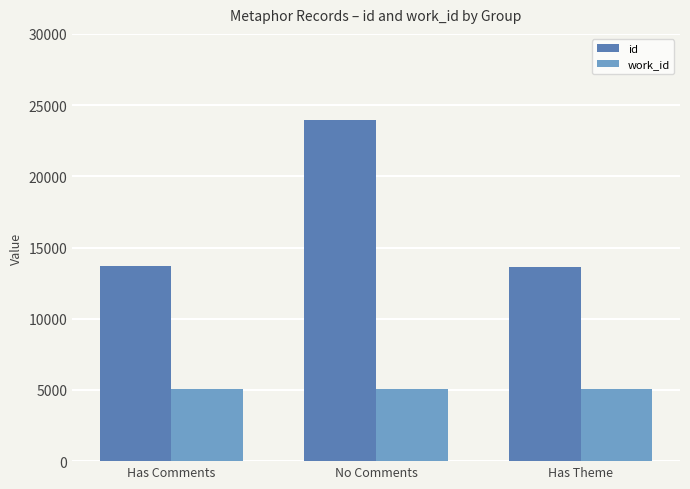

What is the difference between the highest and lowest values at Has Theme?

8565